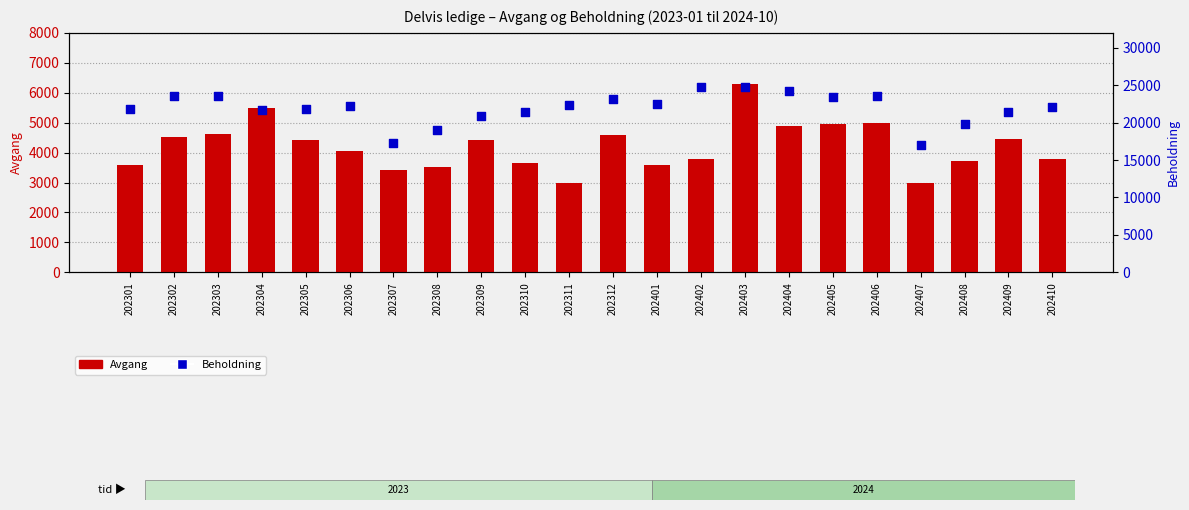

Is the value of Beholdning (Delvis ledige) at 202309 greater than the value of Avgang (Delvis ledige) at 202305?

Yes